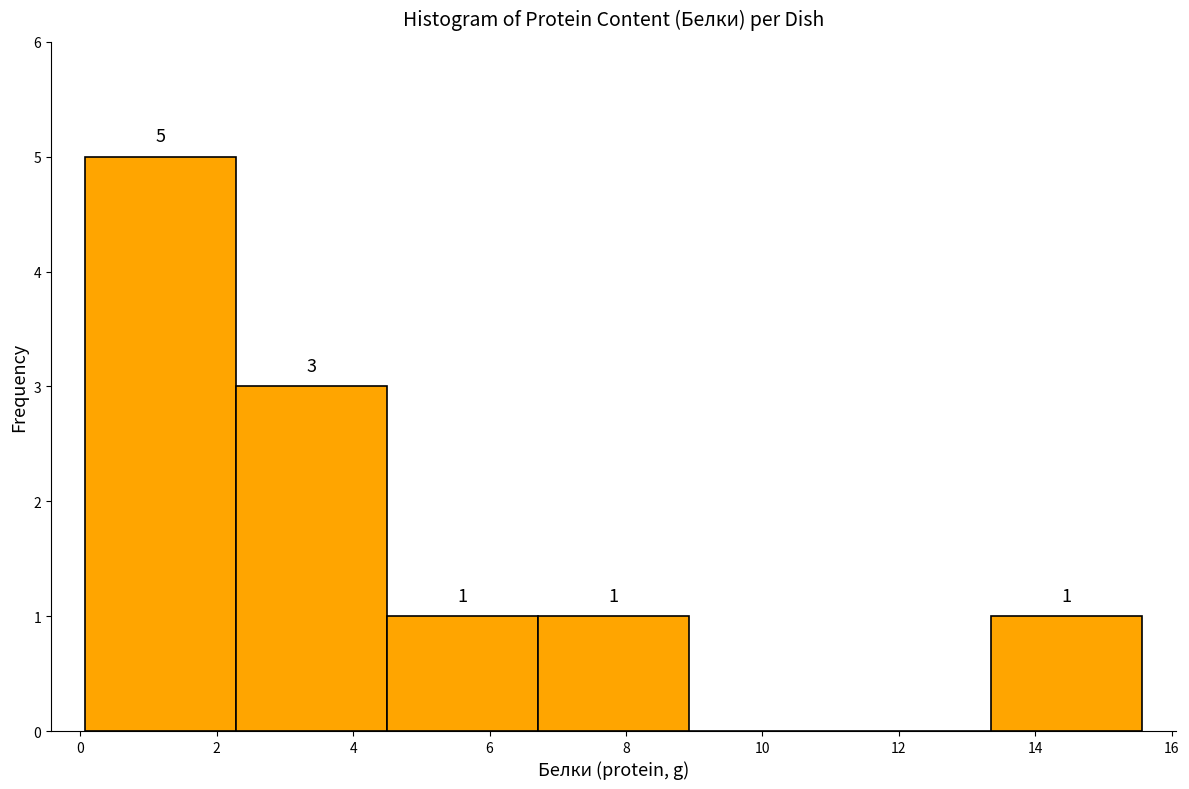

Over which range of the x-axis is the bar tallest?

0.0 to 2.2